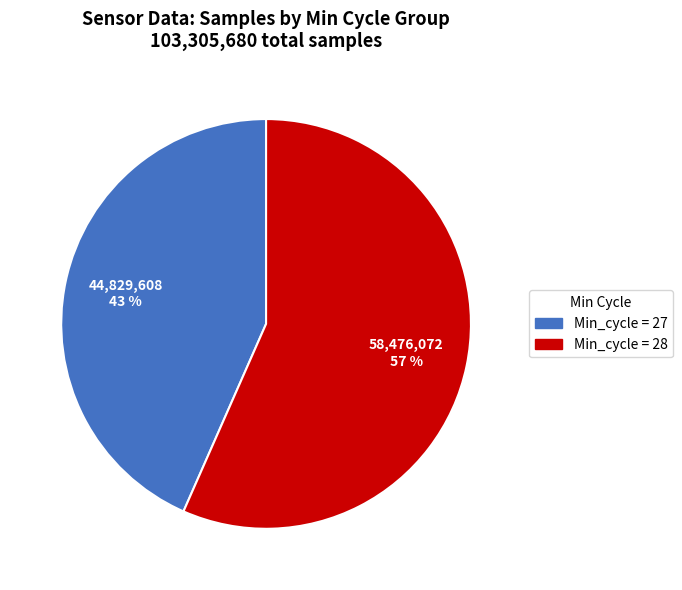

Is there any slice that represents more than half of the pie?

Yes